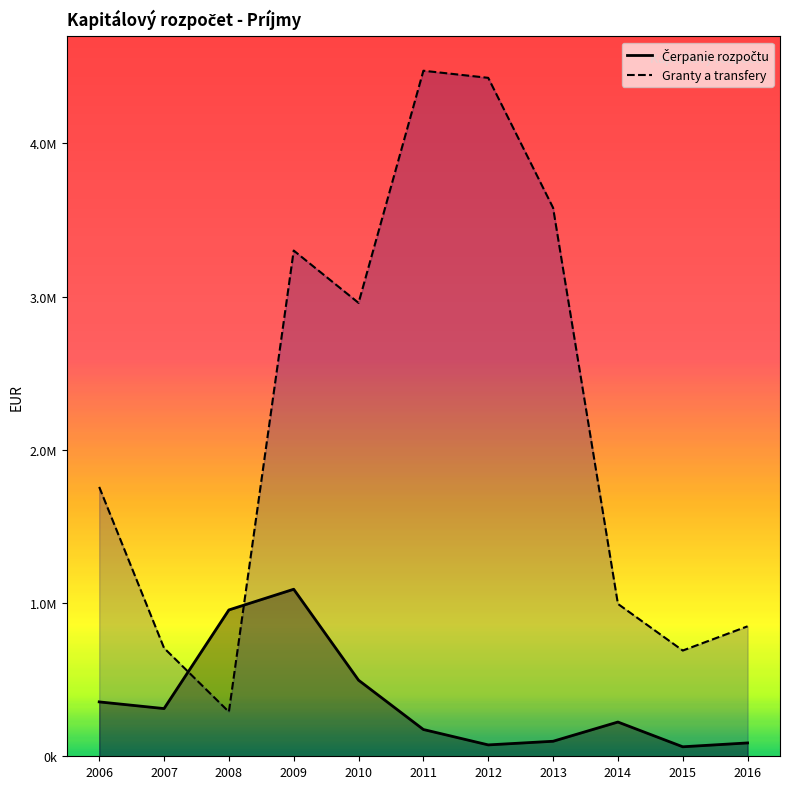

How many values in the Čerpanie rozpočtu series exceed 223532?

6